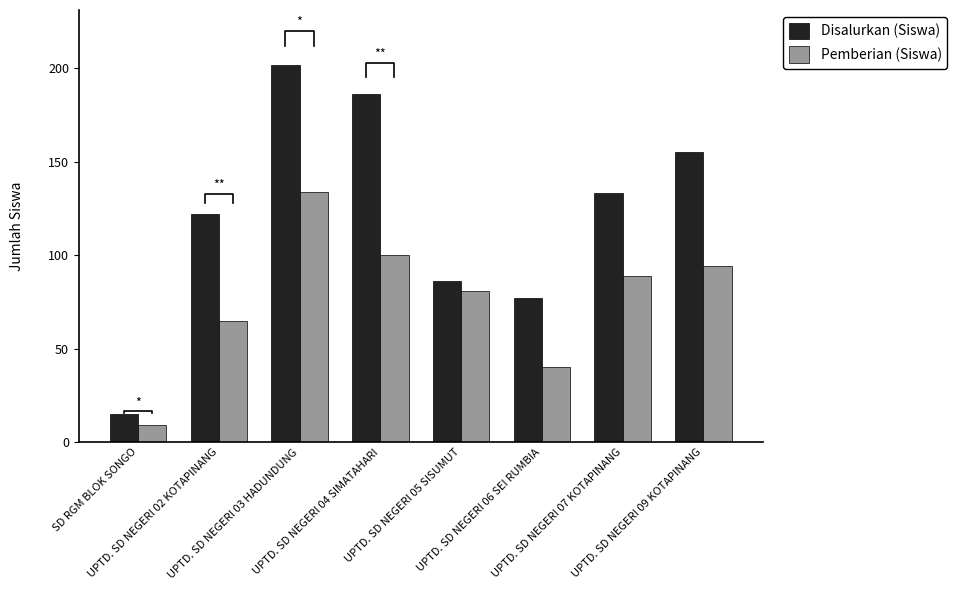

What is the sum of the Disalurkan (Siswa) values at UPTD. SD NEGERI 09 KOTAPINANG and SD RGM BLOK SONGO?

170